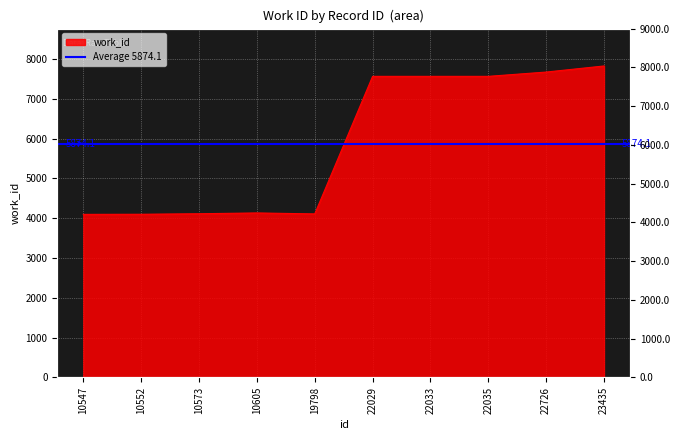

Between 22029 and 10573, which is larger?

22029